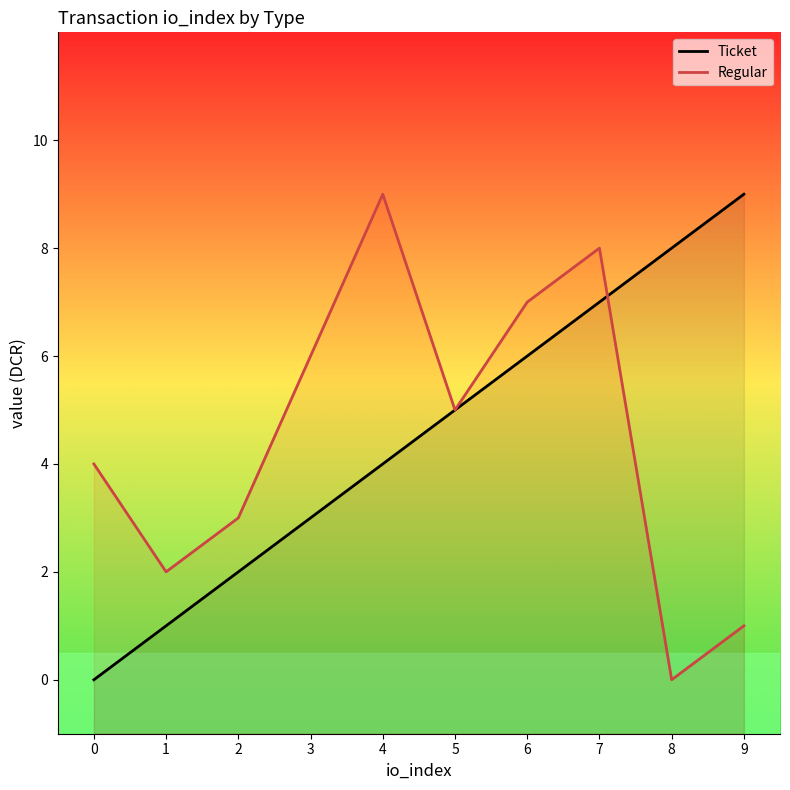

True or false: Regular has more than 0 interior local peaks.

True